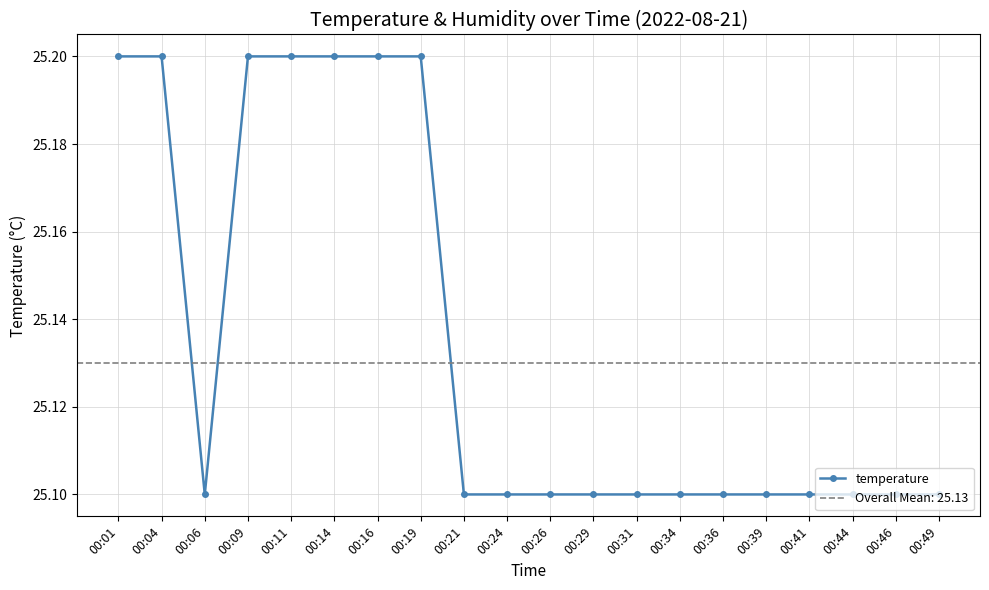

What is the maximum value shown in the chart?

25.2